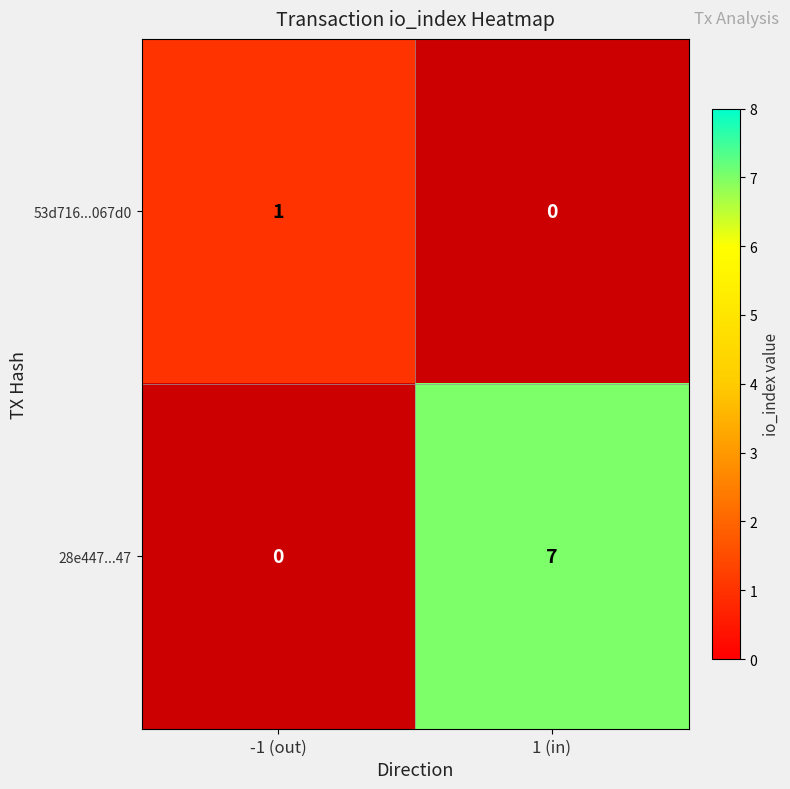

Read the 28e447...47 value at 1 (in).

7.0